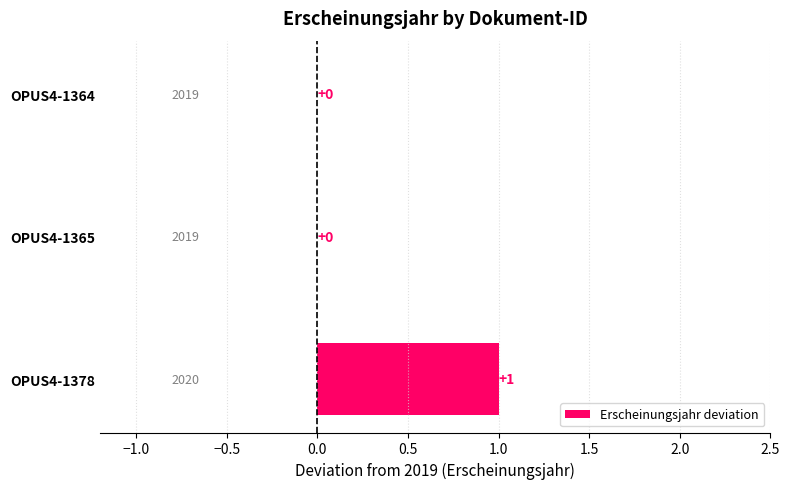

Which label corresponds to the largest value in the chart?

OPUS4-1378